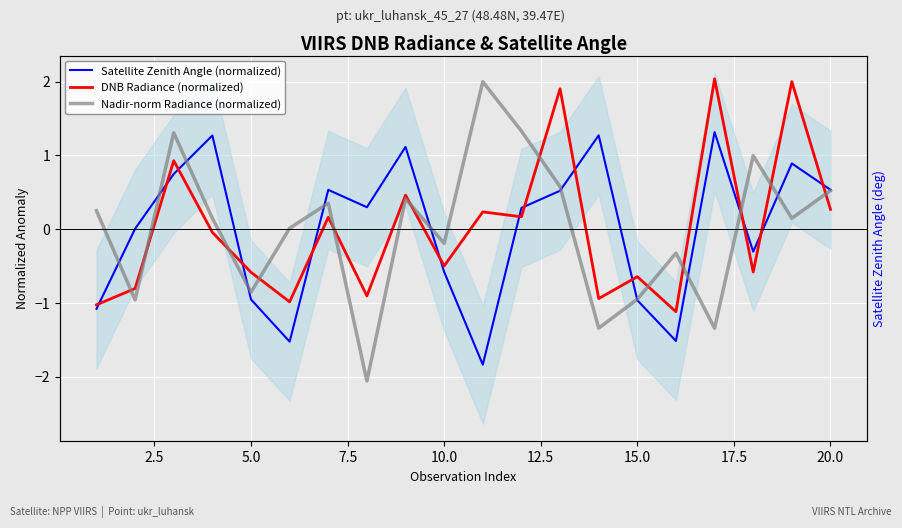

What is the approximate value of Nadir-norm Radiance (normalized) at 20.0?

0.4